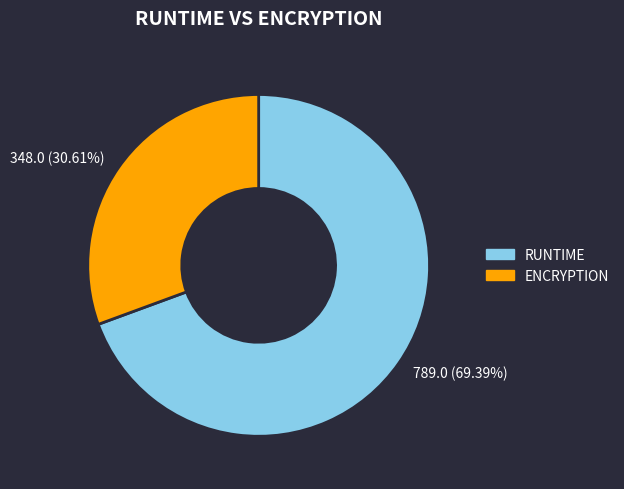

What percentage is the ENCRYPTION slice, to the nearest percent?

31%